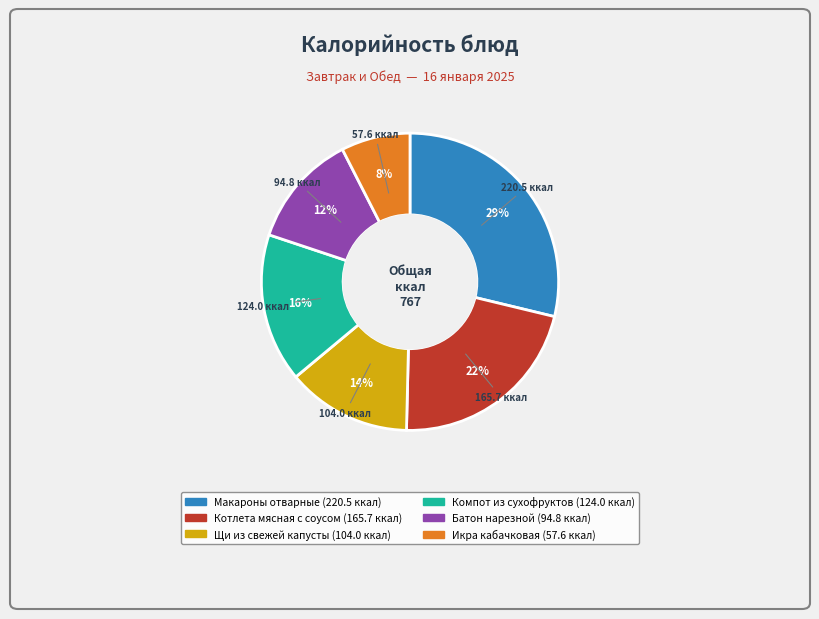

Is the sum of Икра кабачковая and Макароны отварные greater than half?

No